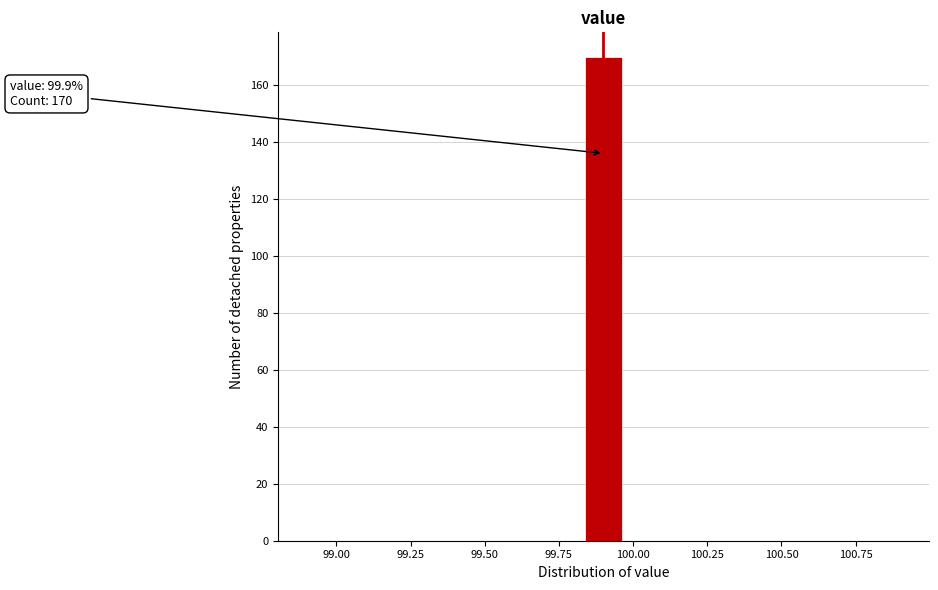

Around what value on the x-axis is the tallest bar? Give the approximate position of its centre, as read against the axis.

99.90